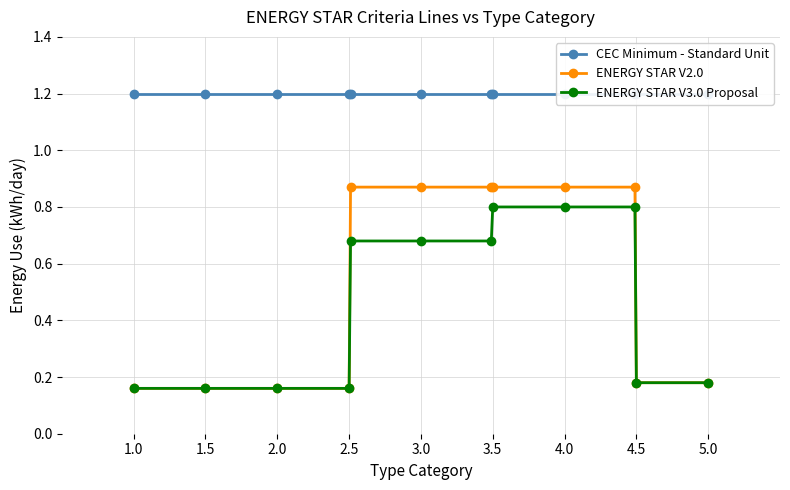

True or false: ENERGY STAR V2.0 has a value of 0.1 at 2.5.

False